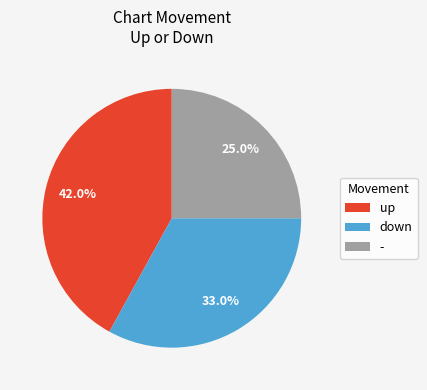

Which has a higher value, up or -?

up